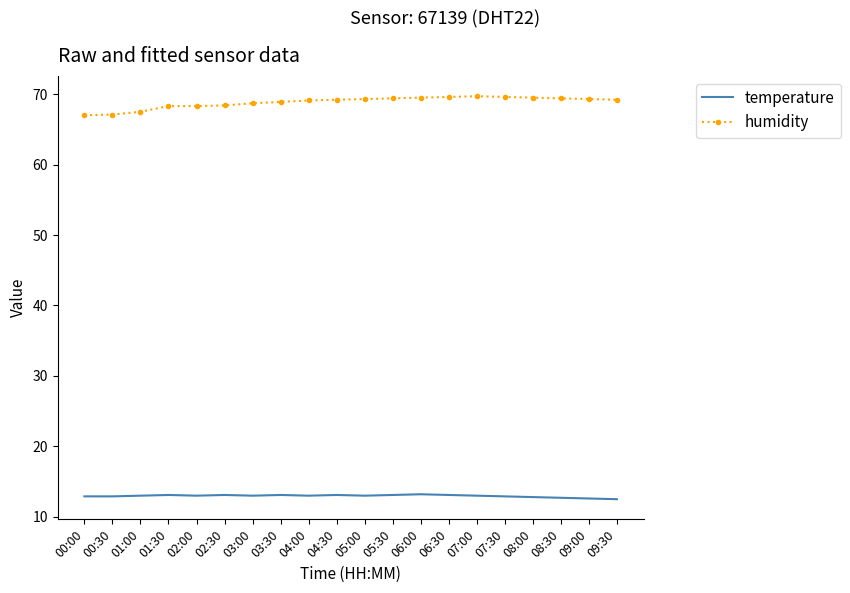

What is the spread (max minus min) of values at 03:00?

55.7